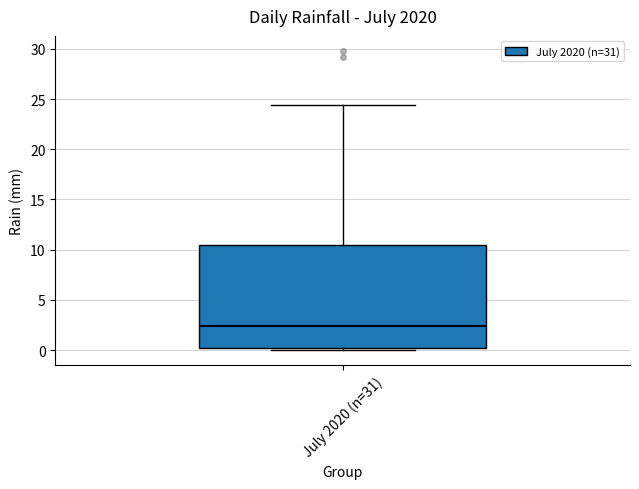

Read this box plot against the y-axis: the position of the median line, the range covered by the box, and the ends of both whiskers. The values are not printed on the chart, so give them approximately, as read against the axis.

median 2.5, box 0.0 to 10.5, whiskers 0.0 (just below the box's lower edge) to 24.5